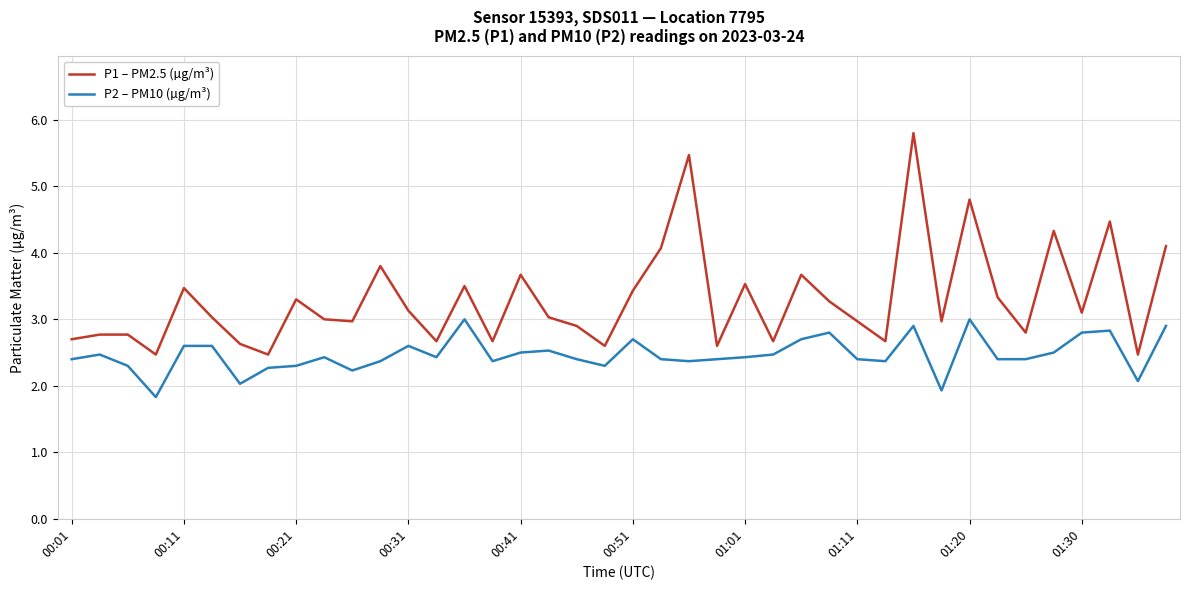

List the series in order of their peak value, lowest first.

P2 – PM10 (µg/m³), P1 – PM2.5 (µg/m³)